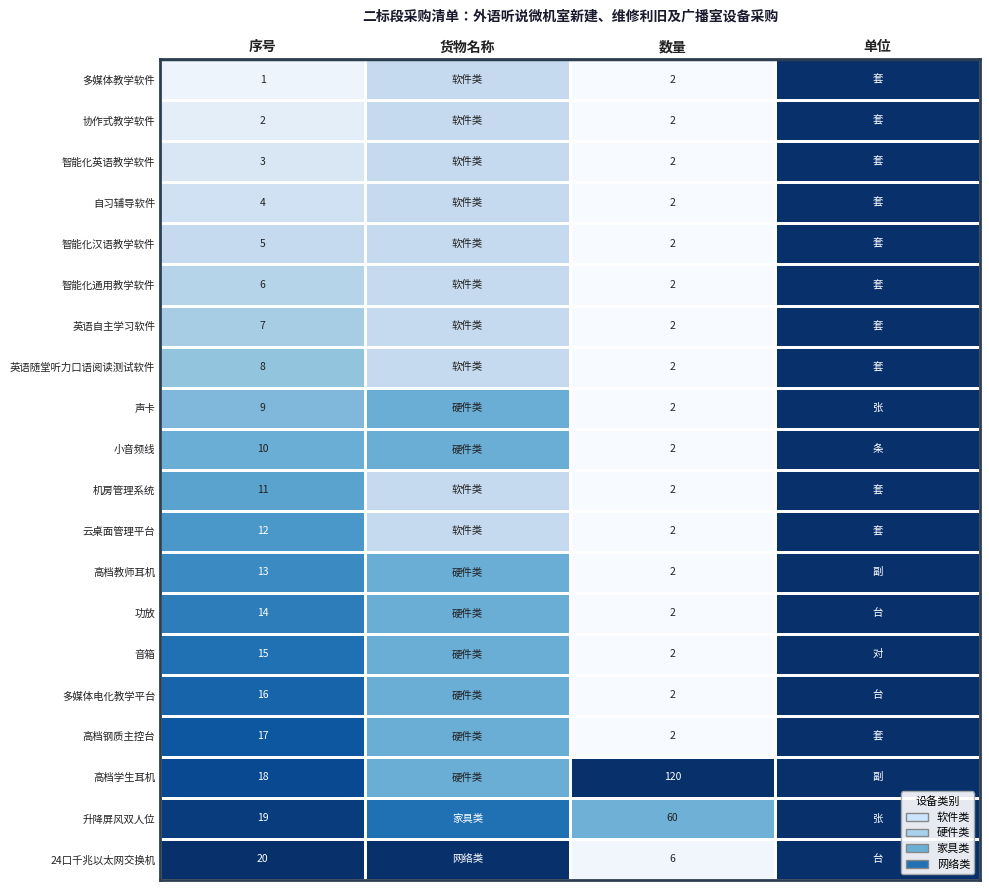

Is the value of 功放 at 序号 greater than the value of 智能化英语教学软件 at 数量?

Yes